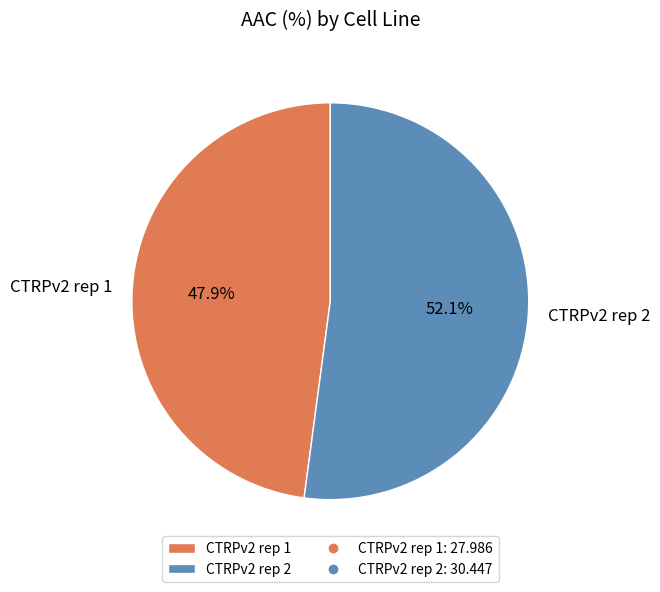

Which slice is the smallest?

CTRPv2 rep 1